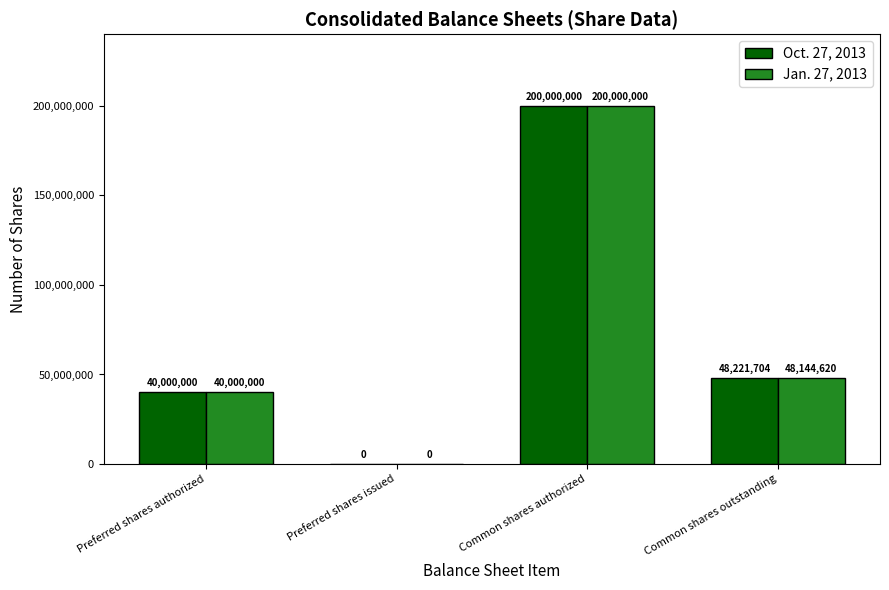

What is the sum of the Oct. 27, 2013 values at Common shares authorized and Preferred shares authorized?

240000000